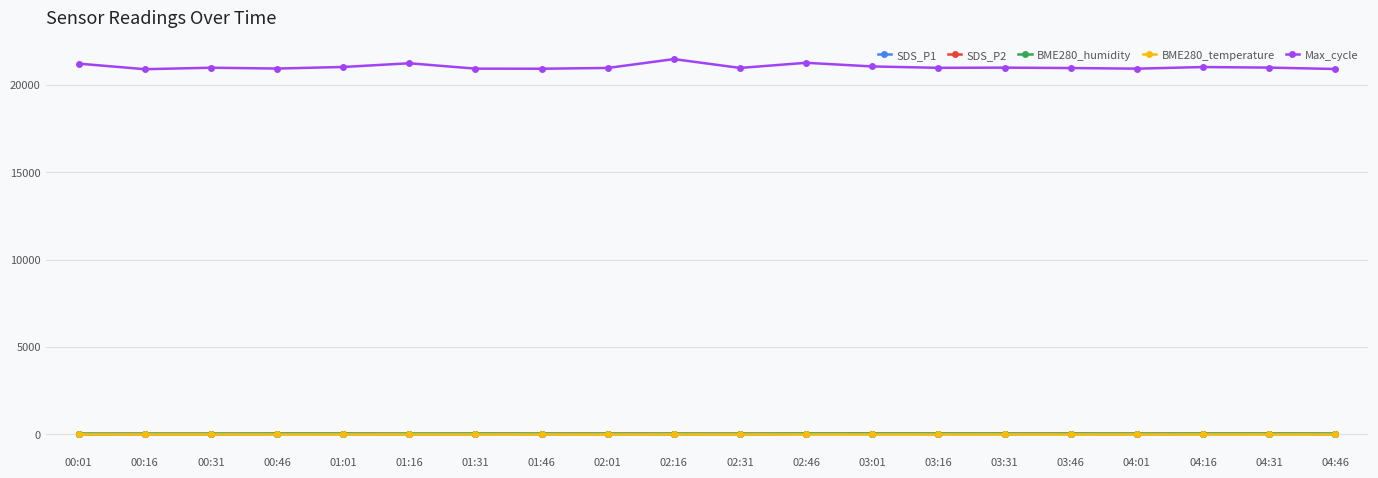

What is the smallest value displayed?

-1.2